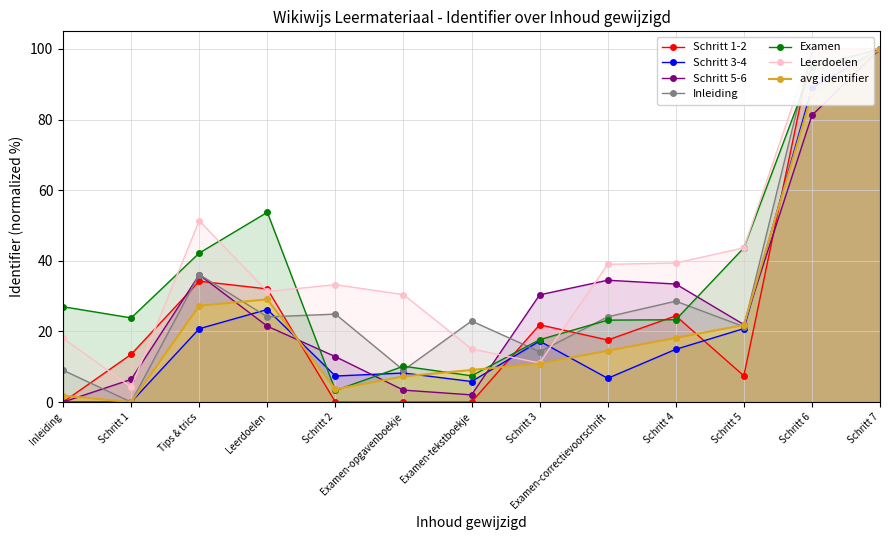

At which label does Examen reach its peak?

Schritt 7